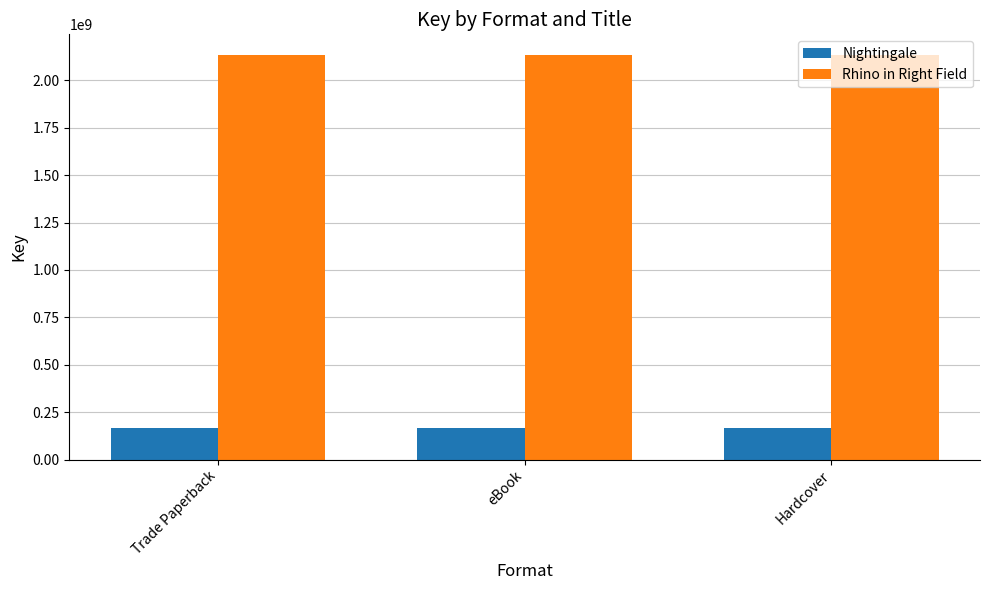

What value does the Nightingale series have at Trade Paperback?

167418180